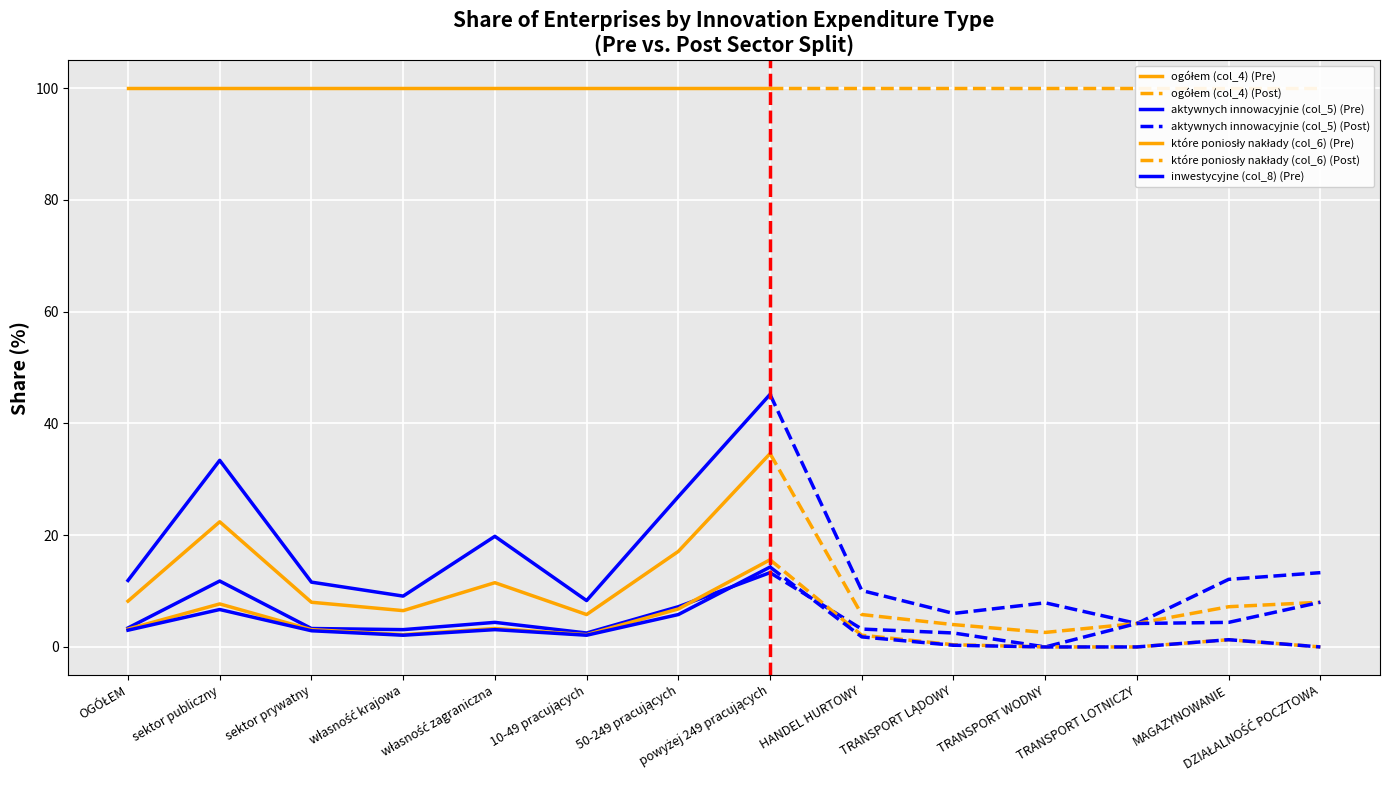

Read the inwestycyjne (col_8) value at HANDEL HURTOWY.

3.2